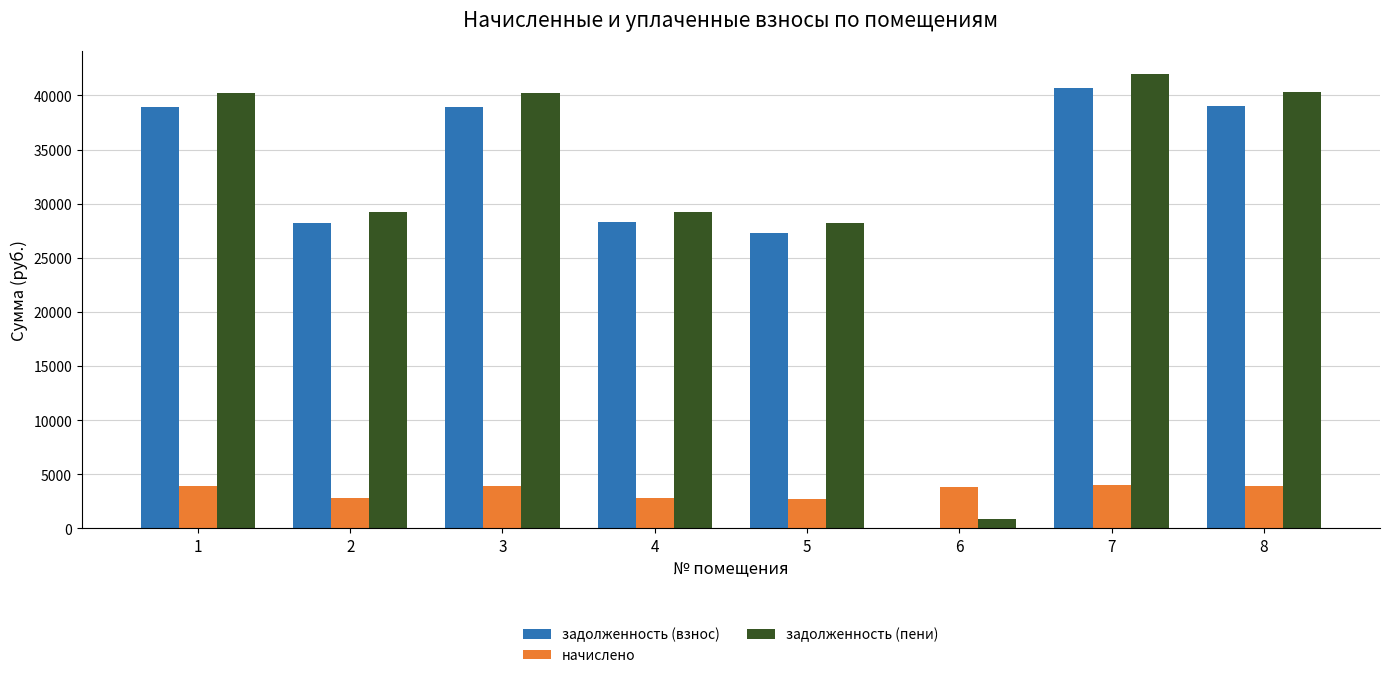

Which series has the largest total across all categories?

задолженность (пени)